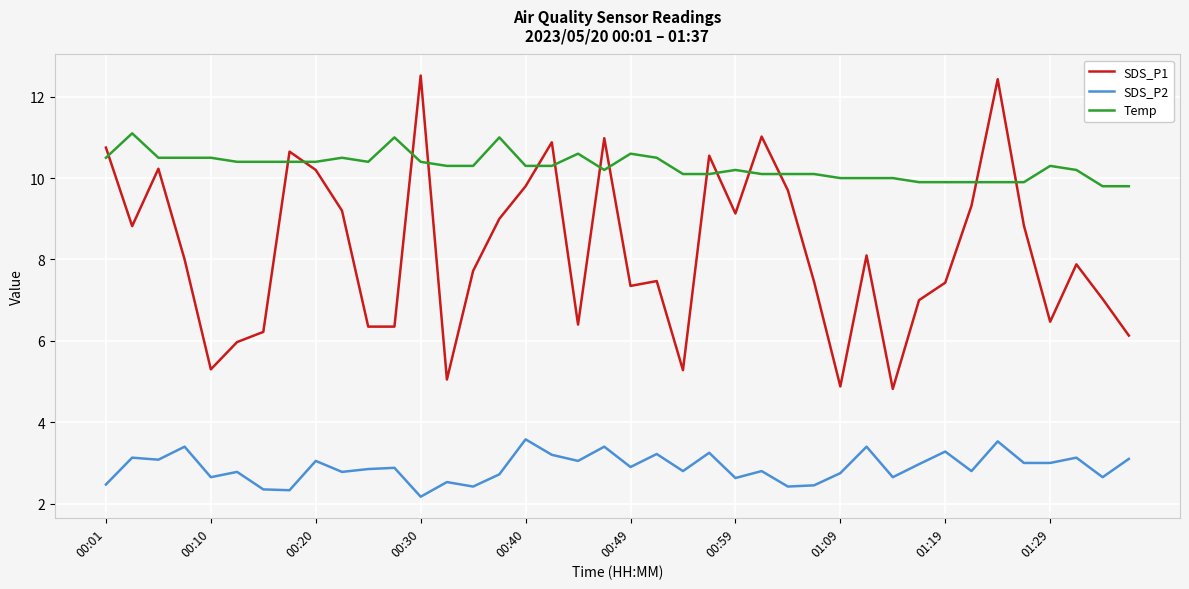

True or false: Temp and SDS_P2 cross at least once.

False